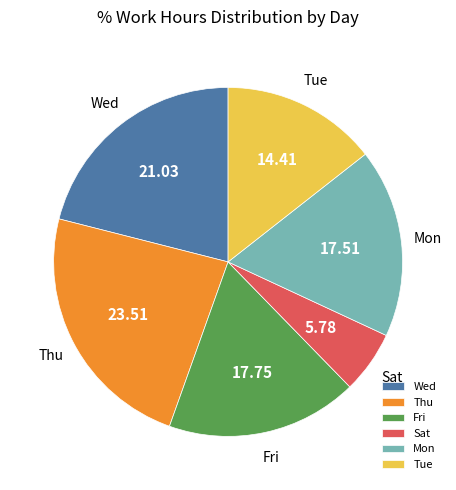

Between Thu and Wed, which is larger?

Thu